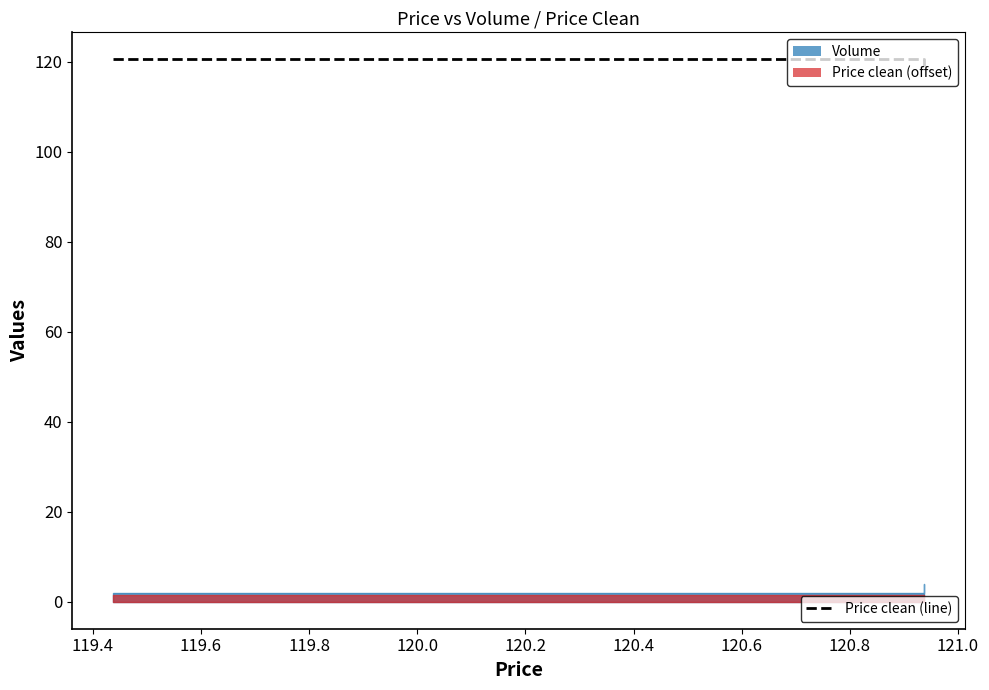

What is the value of the 2nd point from the left?

120.5